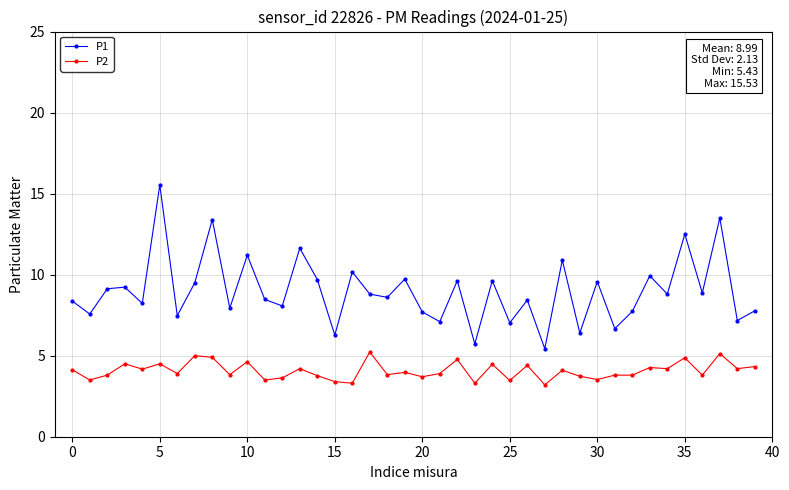

Which series has the largest total across all categories?

P1